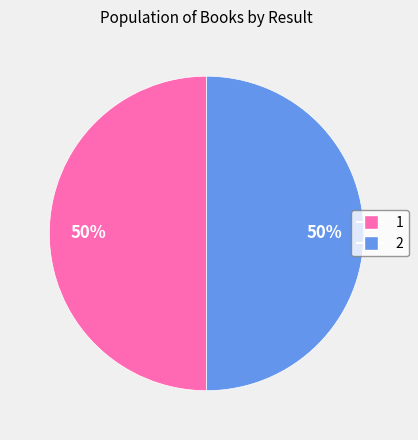

Combined, do 1 and 2 account for over 50%?

Yes